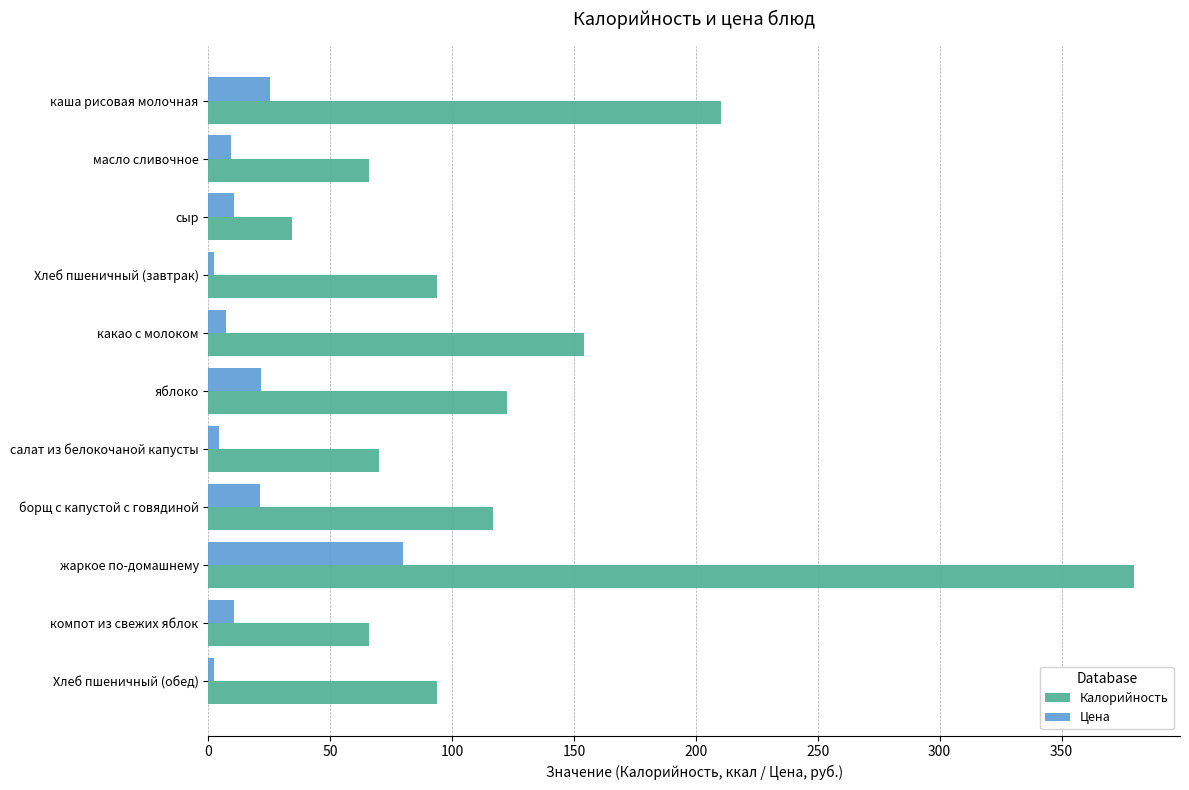

Which series changed the most between масло сливочное and жаркое по-домашнему?

Калорийность